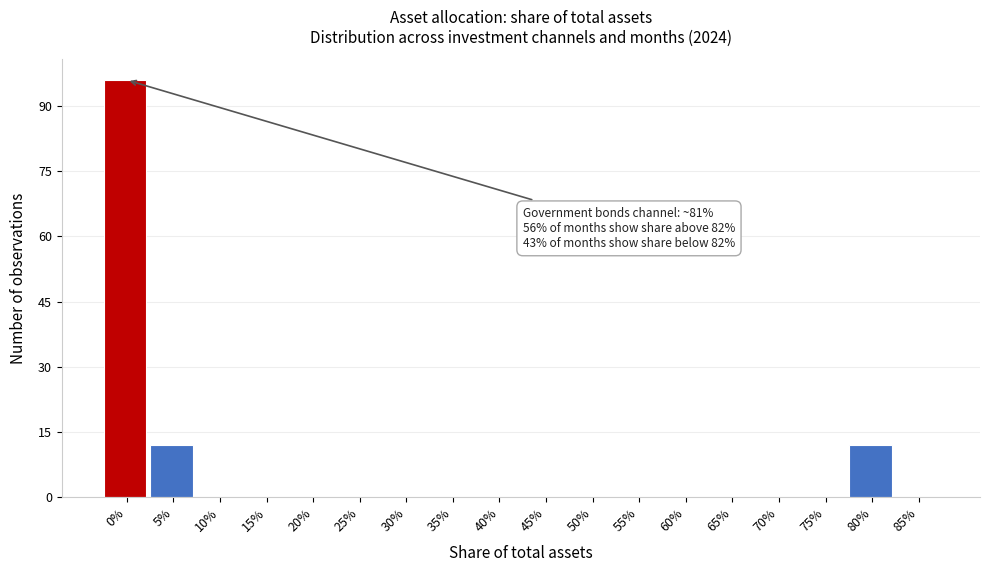

Reading right to left, extract all data points from this chart.

85%=0	80%=12	75%=0	70%=0	65%=0	60%=0	55%=0	50%=0	45%=0	40%=0	35%=0	30%=0	25%=0	20%=0	15%=0	10%=0	5%=12	0%=96